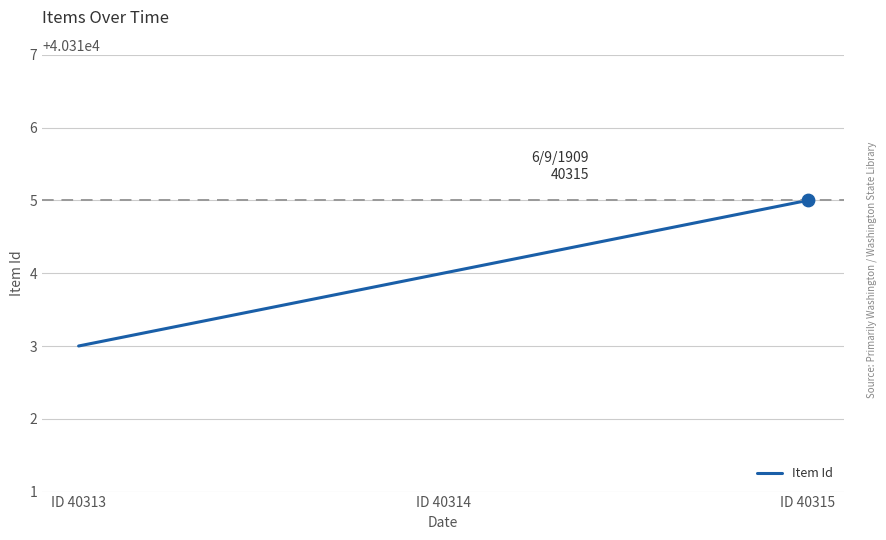

Between ID 40314 and ID 40315, which is larger?

ID 40315